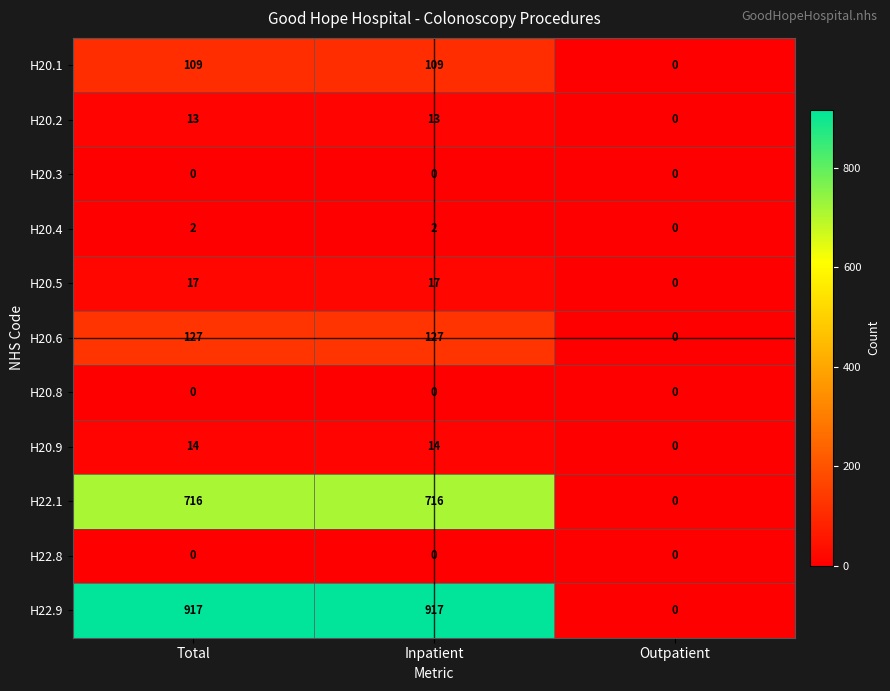

The value of H20.5 at Total is 4. True or false?

False